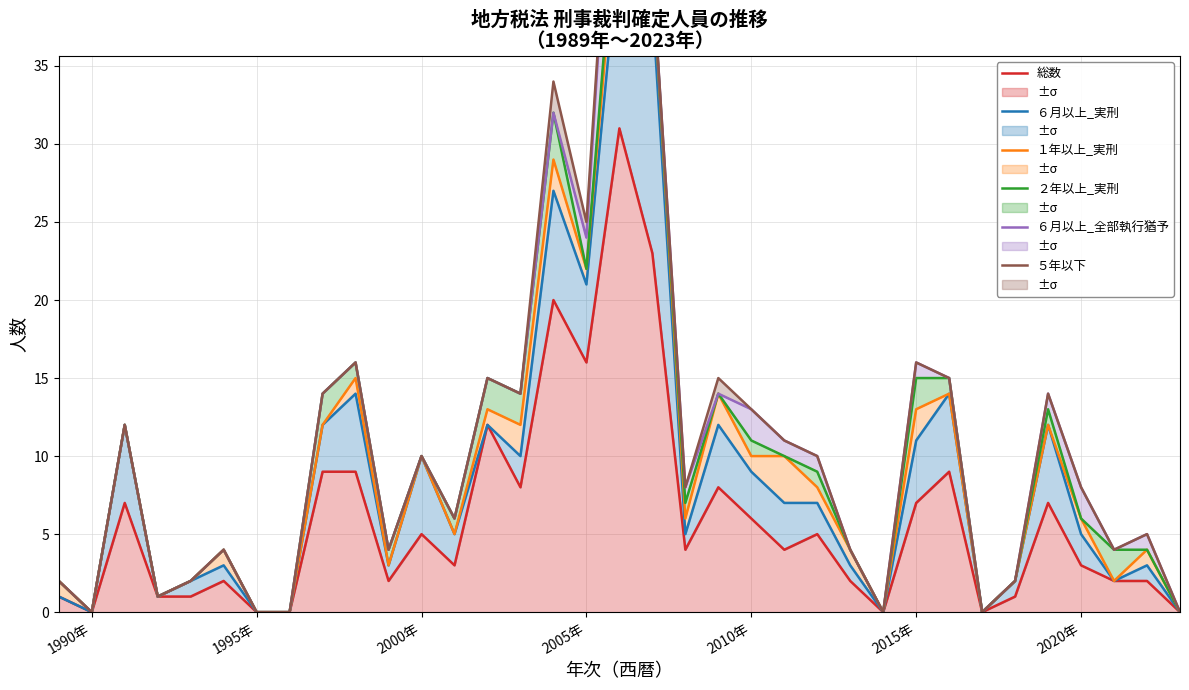

How many lines are shown in the chart?

6